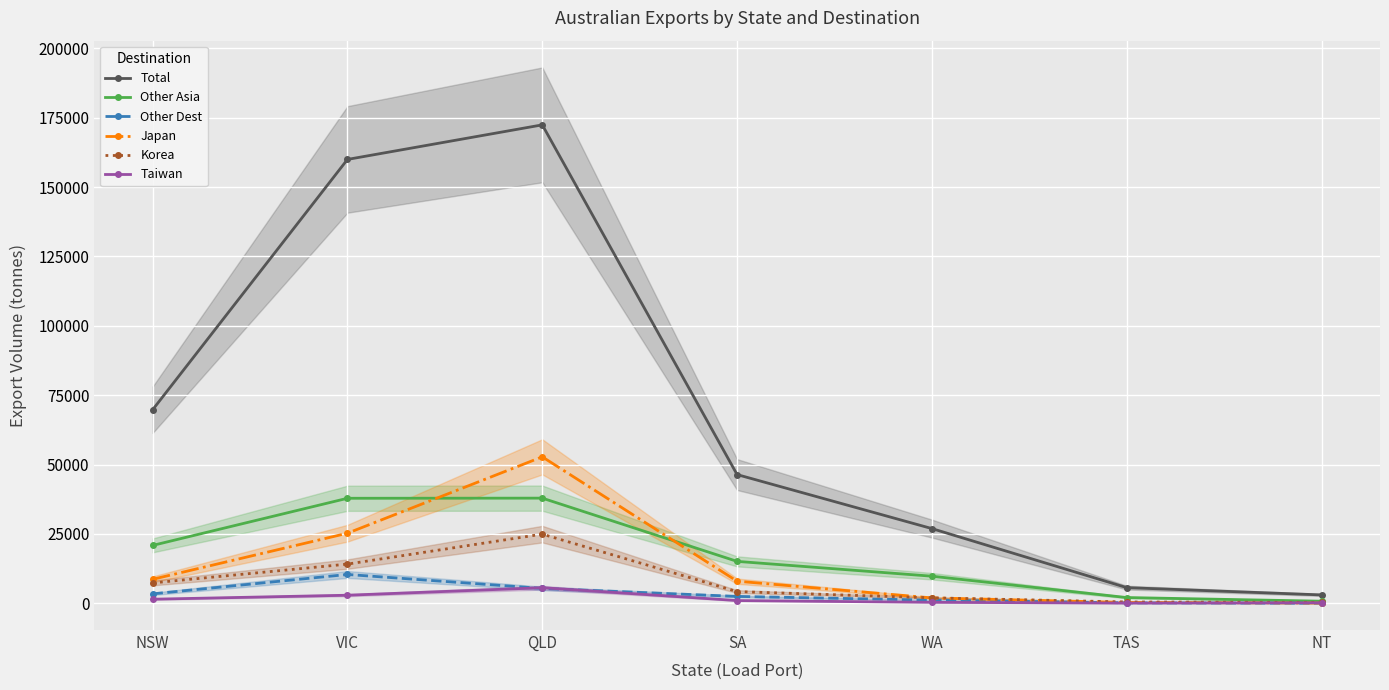

What position from the left is WA?

5